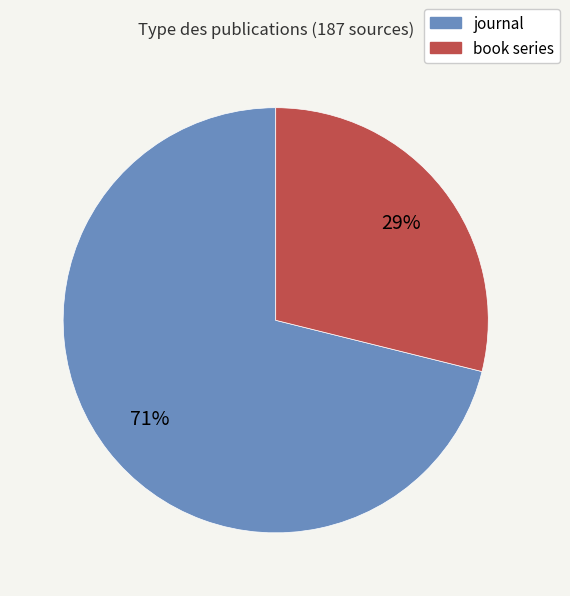

Is the sum of book series and journal greater than half?

Yes